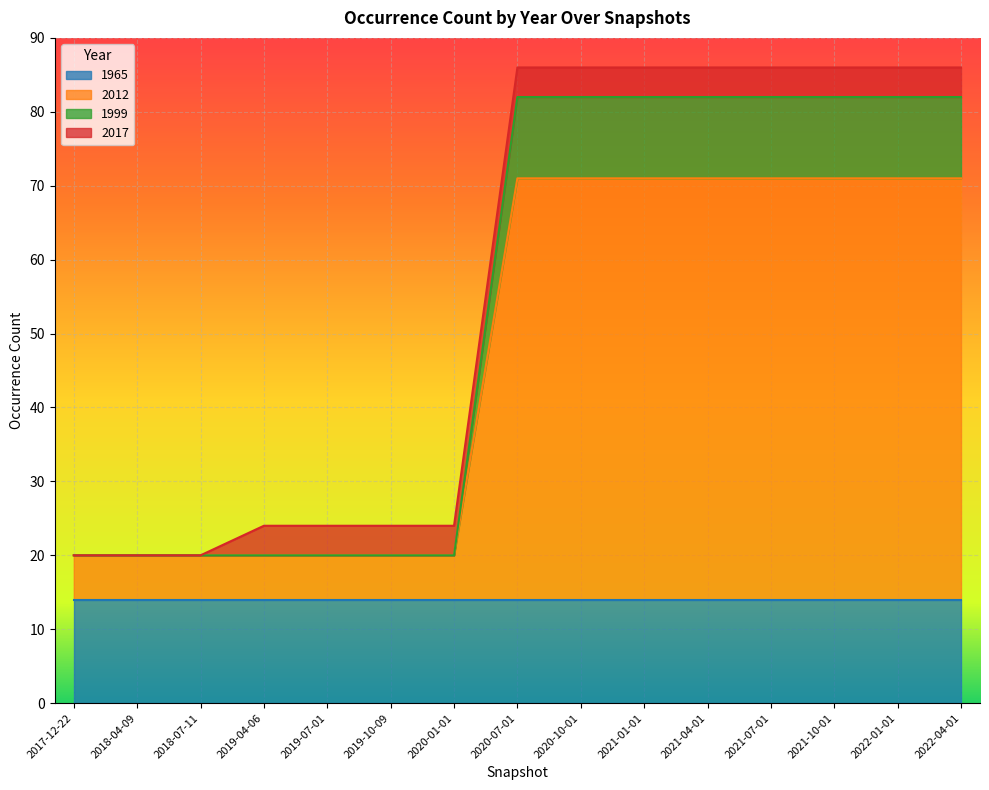

What is the highest value of the 1965 series?

14